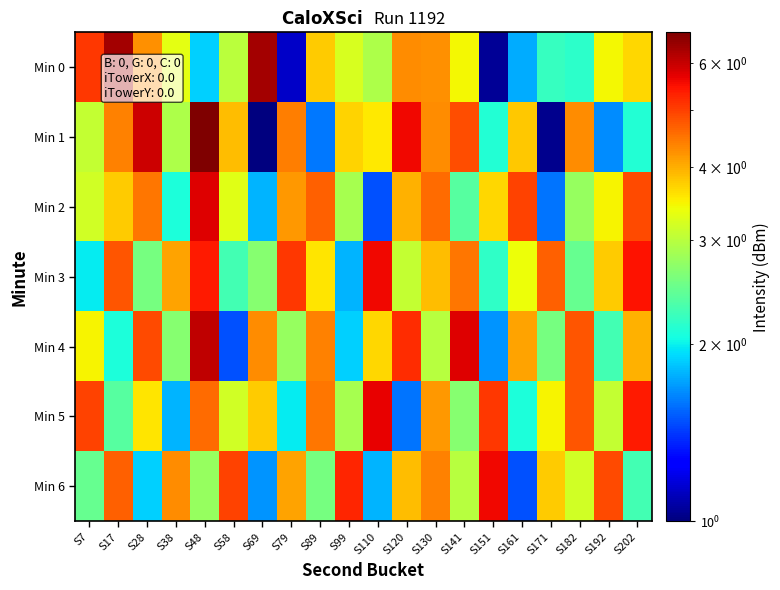

At how many categories does at least one series exceed 3?

20